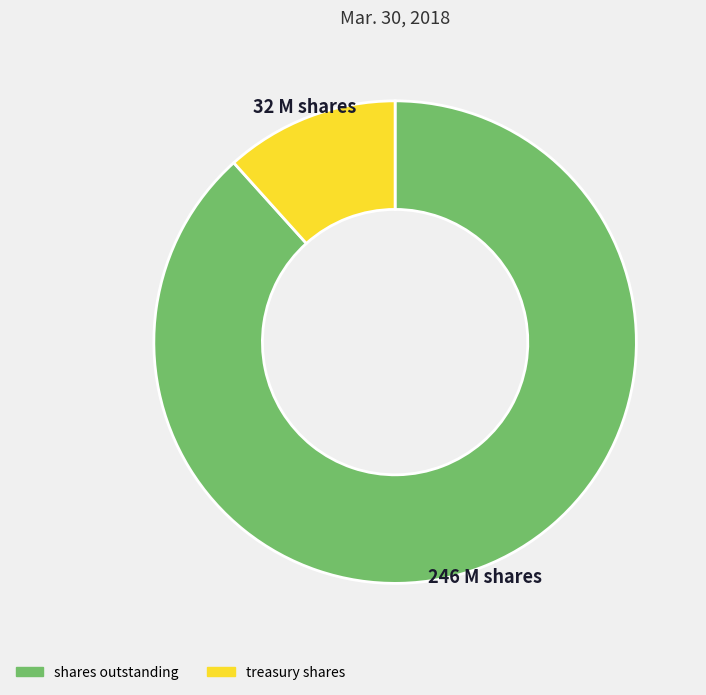

Is there any slice that represents more than half of the pie?

Yes